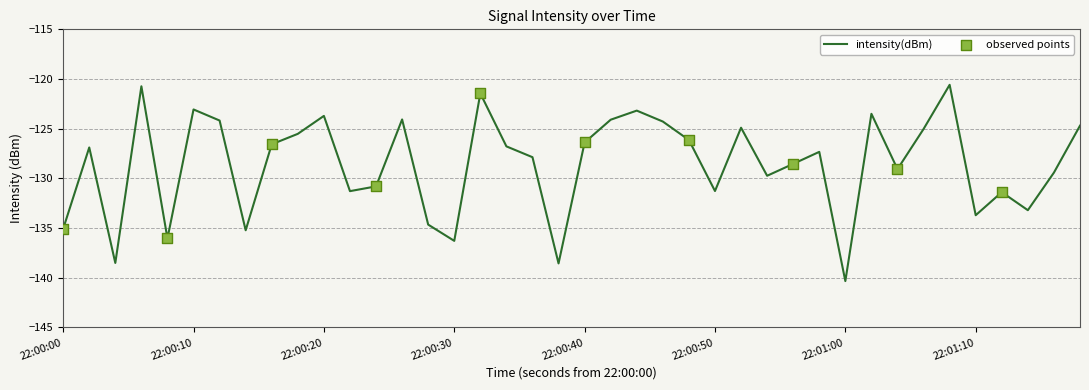

What is the maximum value shown in the chart?

-120.6